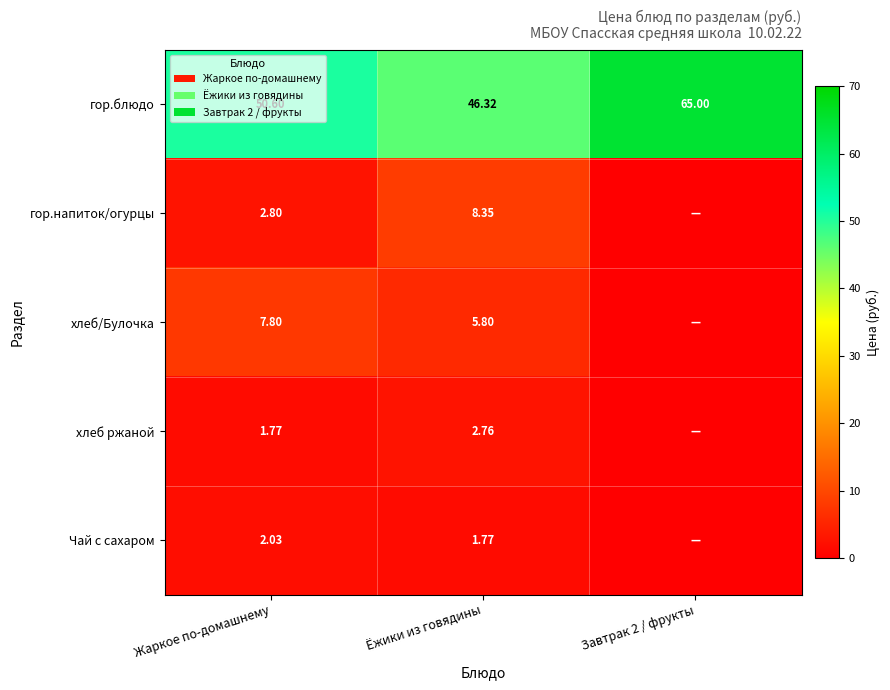

Rank the series at Ёжики из говядины from lowest to highest value.

Чай с сахаром, хлеб ржаной, хлеб/Булочка, гор.напиток/огурцы, гор.блюдо